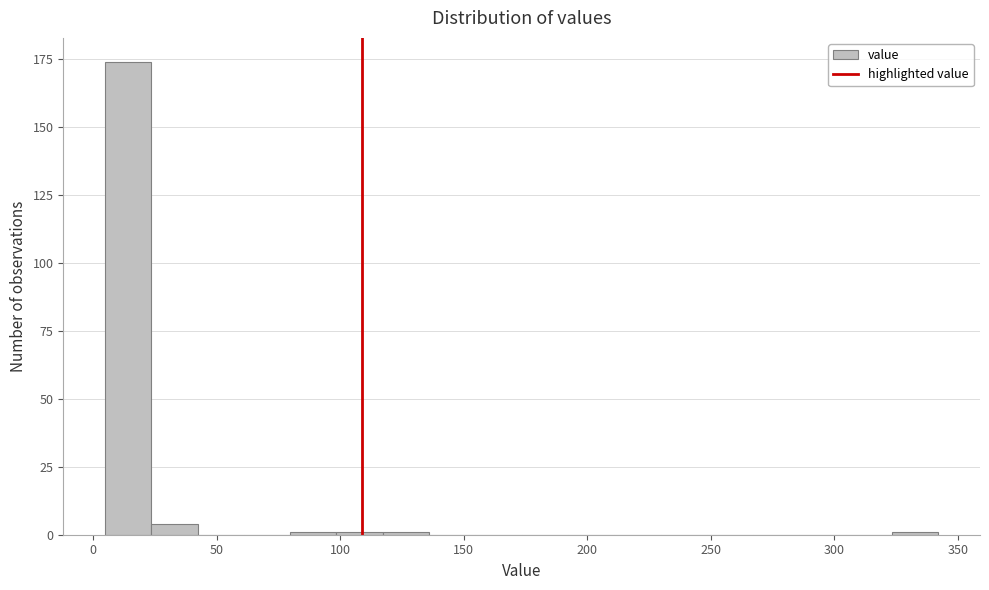

Around what value on the x-axis is the tallest bar? Give the approximate position of its centre, as read against the axis.

15